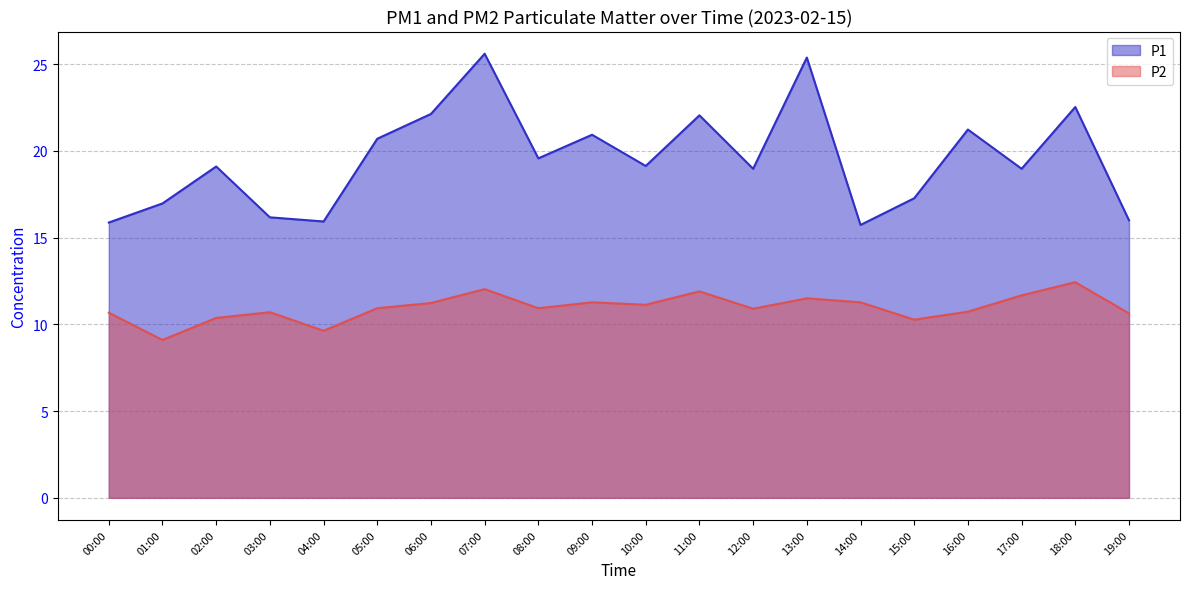

Which has a higher value, 13:00 or 07:00?

07:00